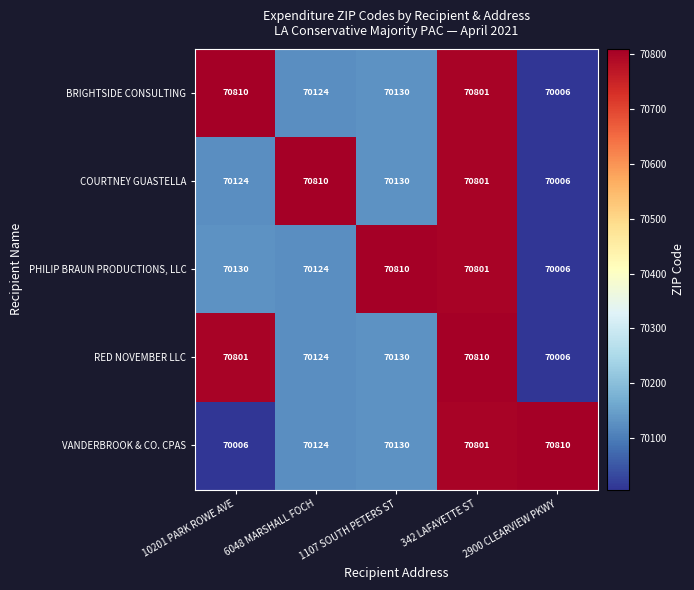

The value of PHILIP BRAUN PRODUCTIONS, LLC at 342 LAFAYETTE ST is 19301. True or false?

False